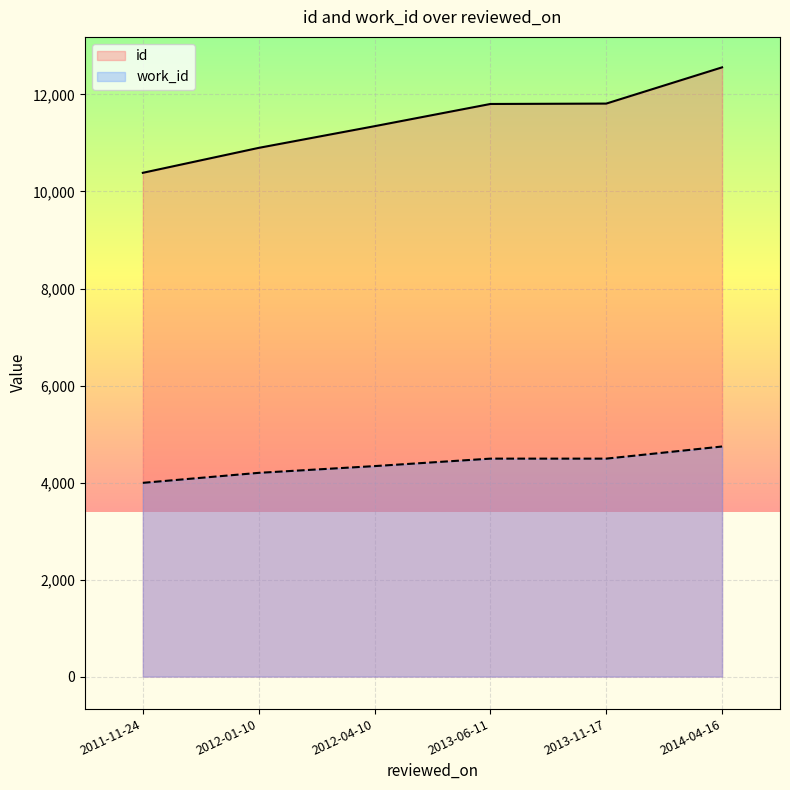

True or false: id and work_id intersect in this chart.

False